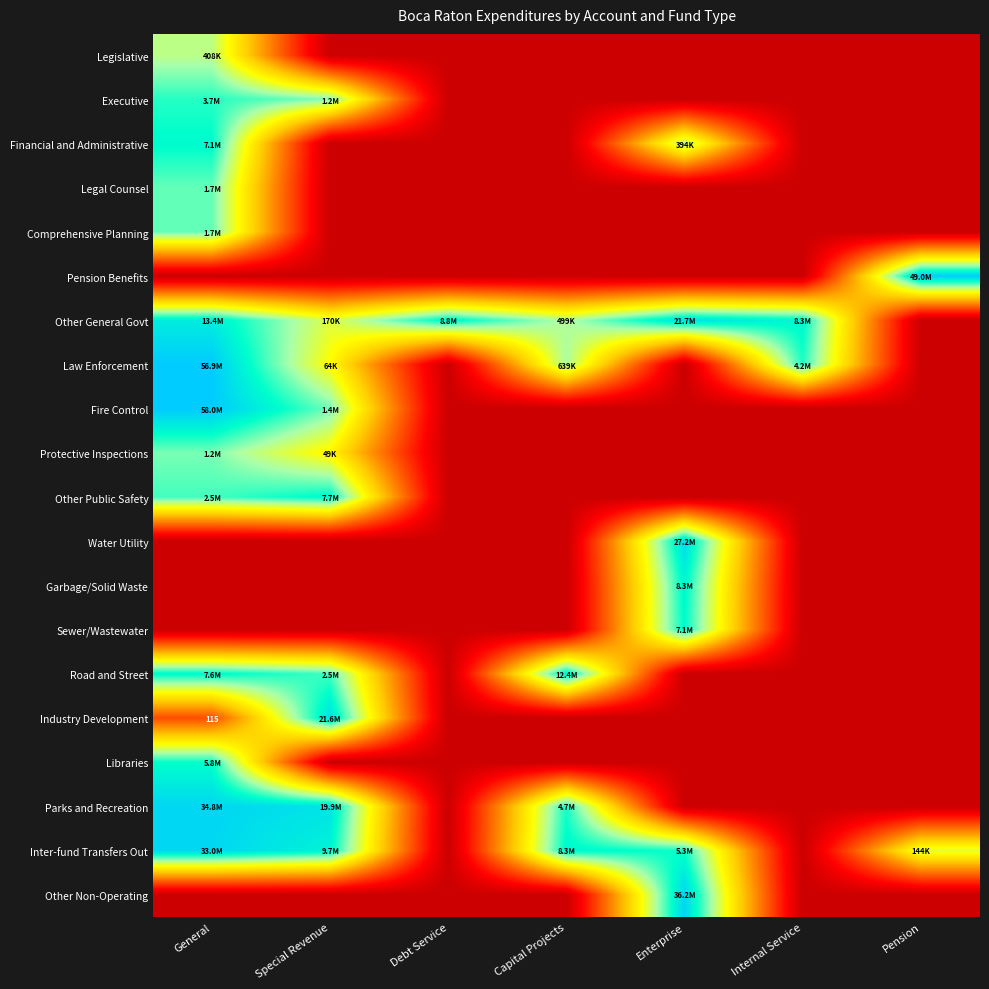

At how many categories does at least one series exceed 3?

7